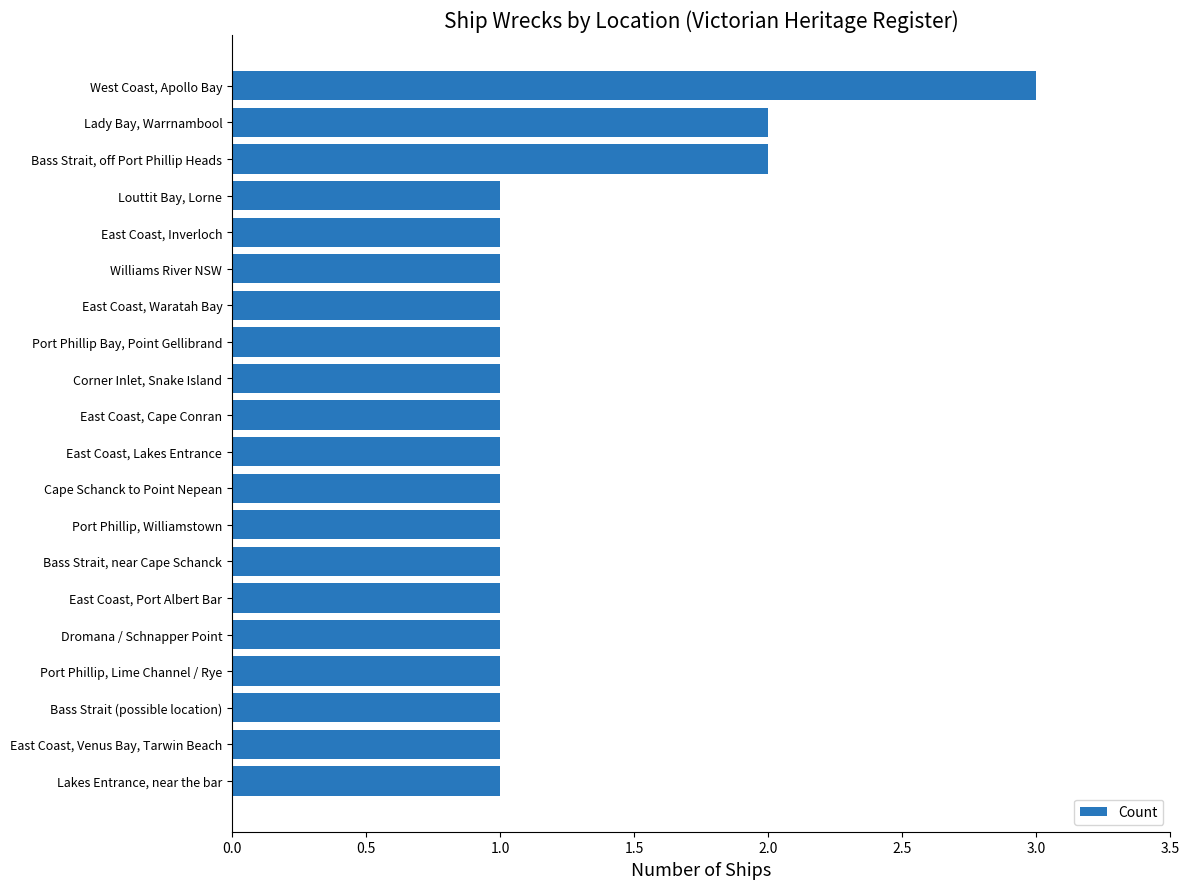

What is the maximum value shown in the chart?

3